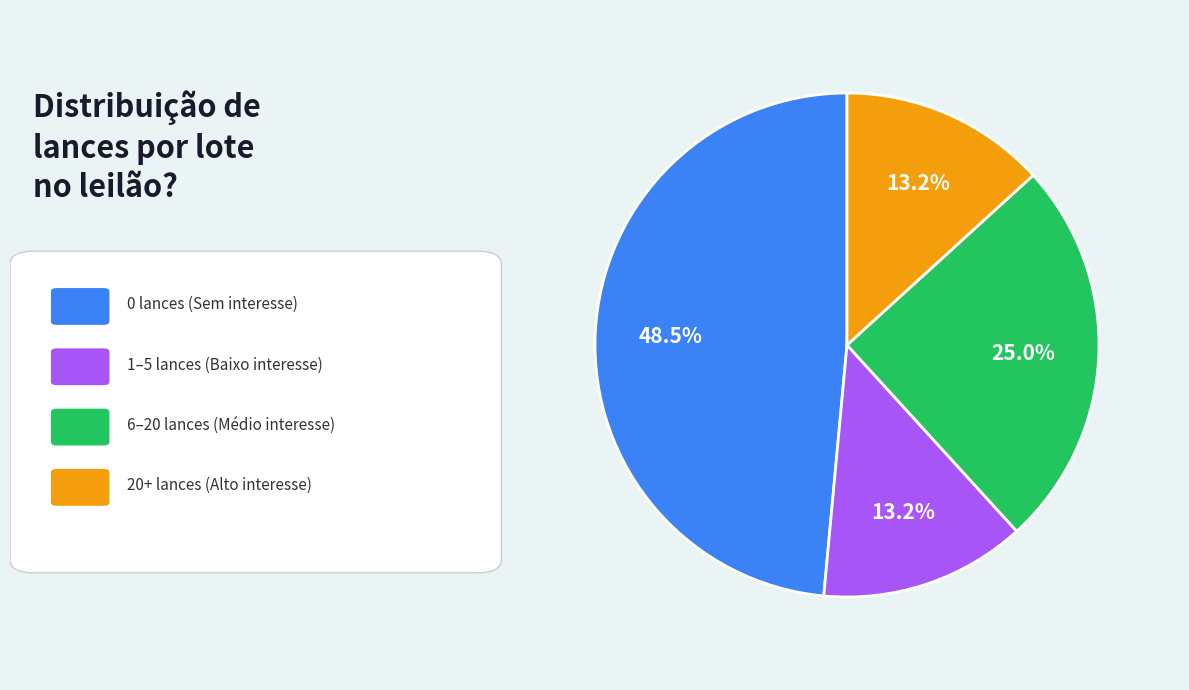

Is there any slice that represents more than half of the pie?

No